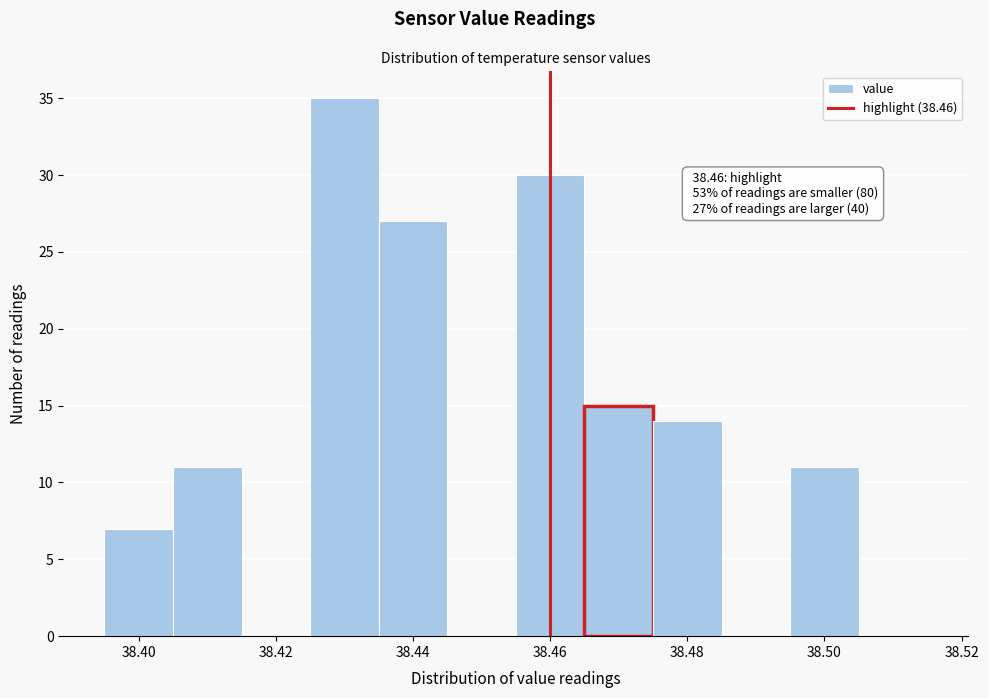

Over which range of the x-axis is the bar tallest?

38.425 to 38.435